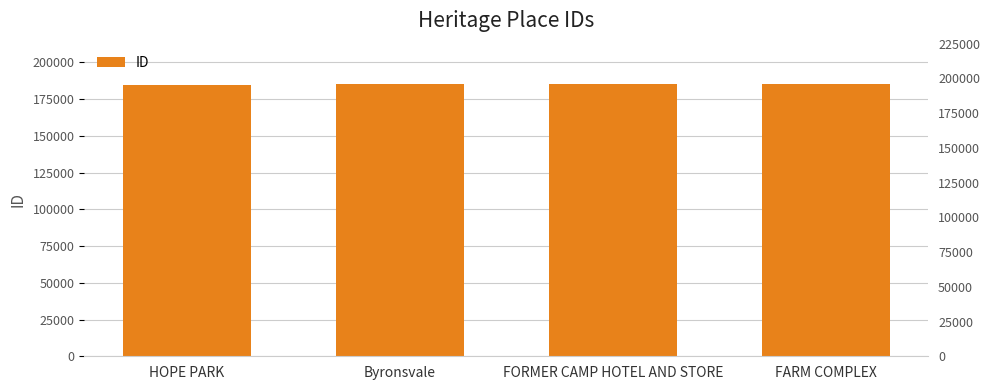

What is the value of the 2nd bar from the left?

184938